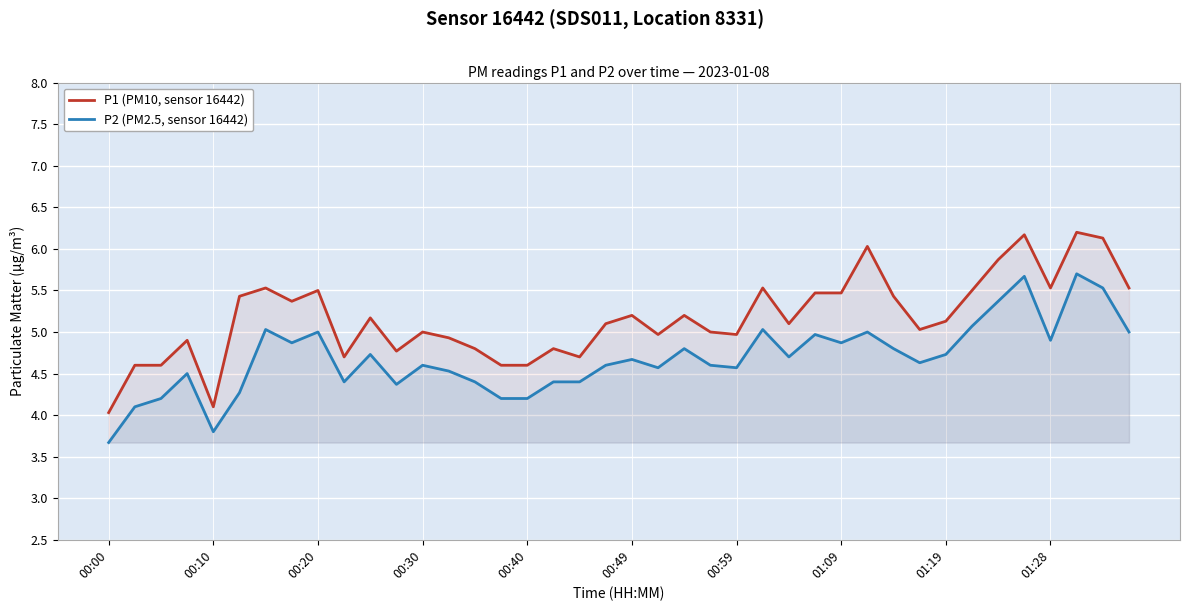

True or false: P1 (PM10, sensor 16442) has more than 2 points higher than both neighbors.

True